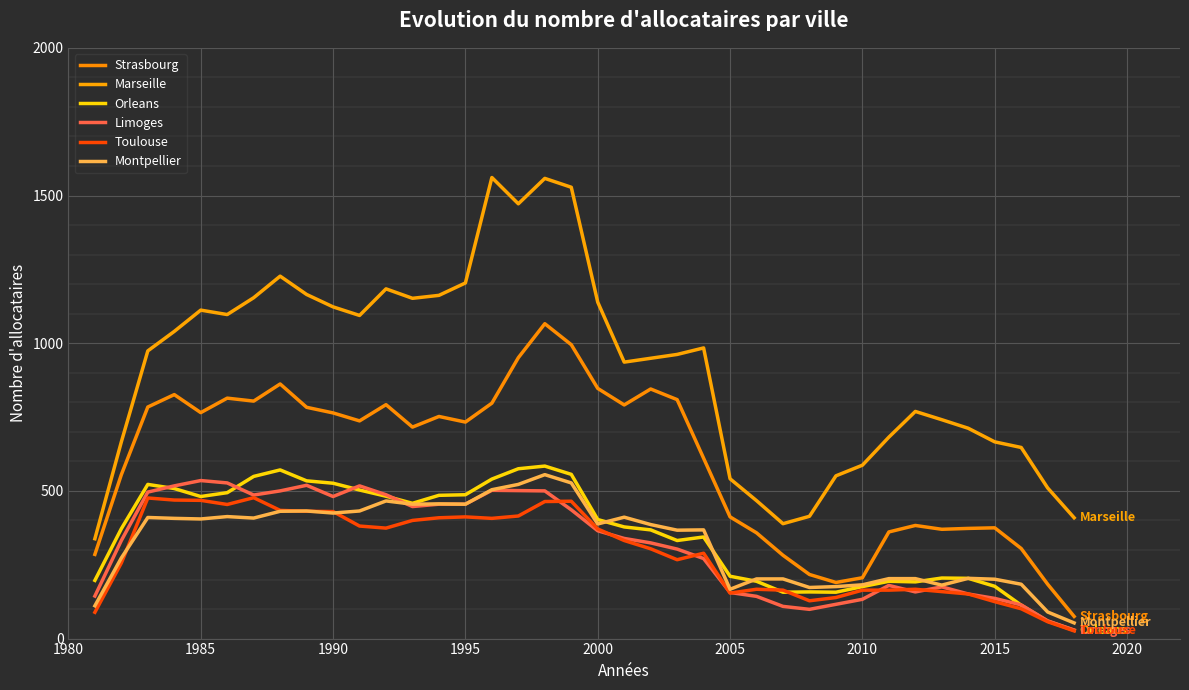

The Montpellier series shows 152 at 2017. True or false?

False